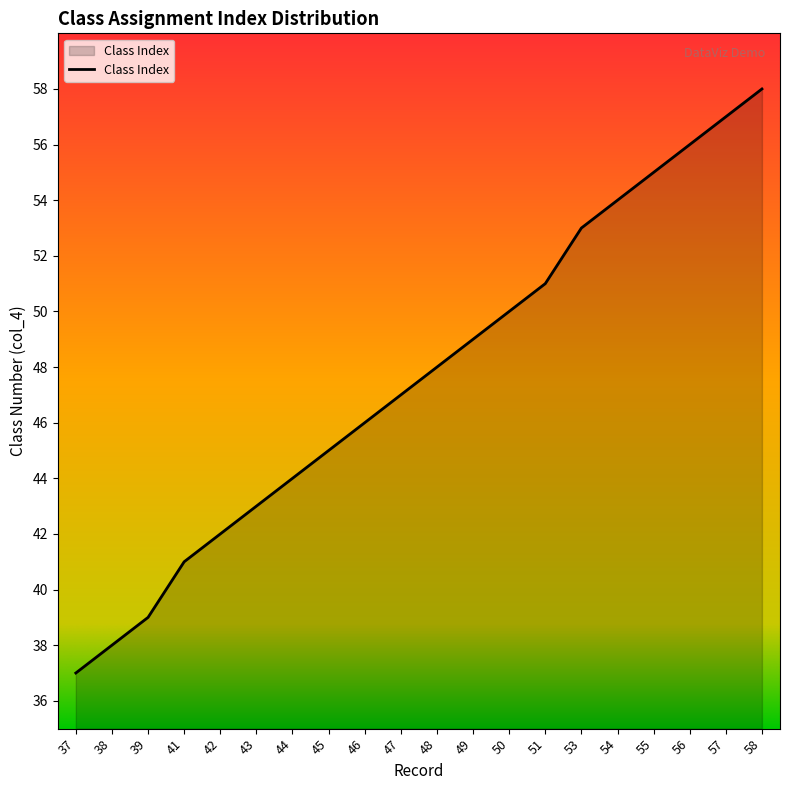

Which has a higher value, 55 or 42?

55